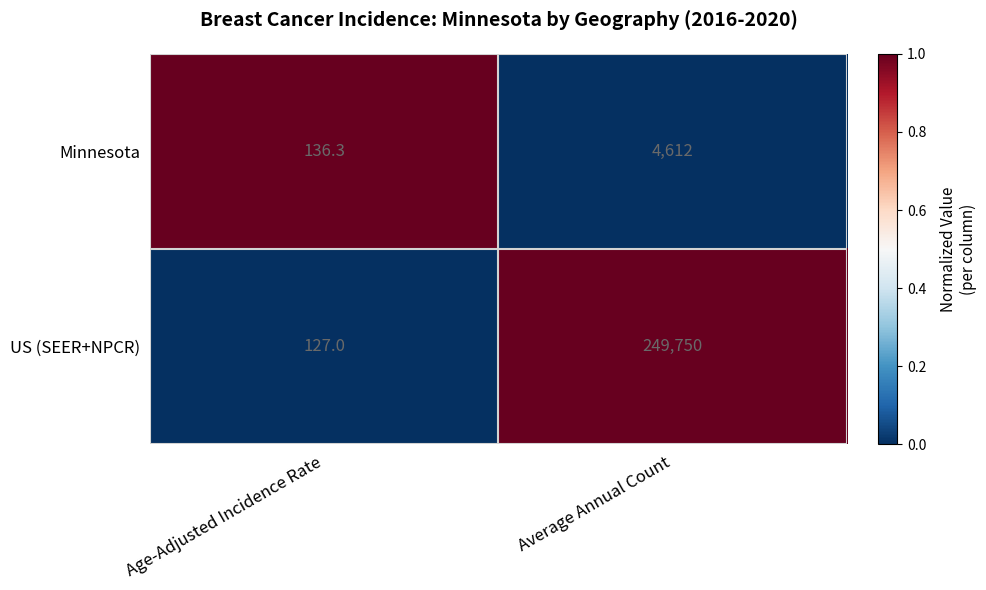

Reading left to right, extract all data points from this chart.

Minnesota: 136.3	4612.0
US (SEER+NPCR): 127.0	249750.0